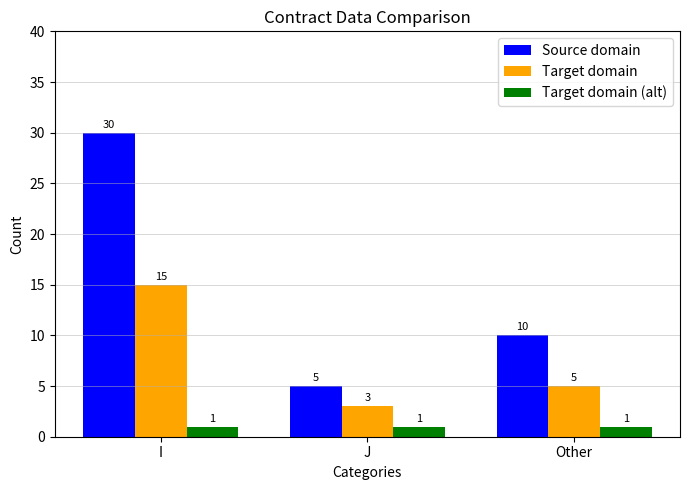

Where does the Source domain series first go above 10?

I